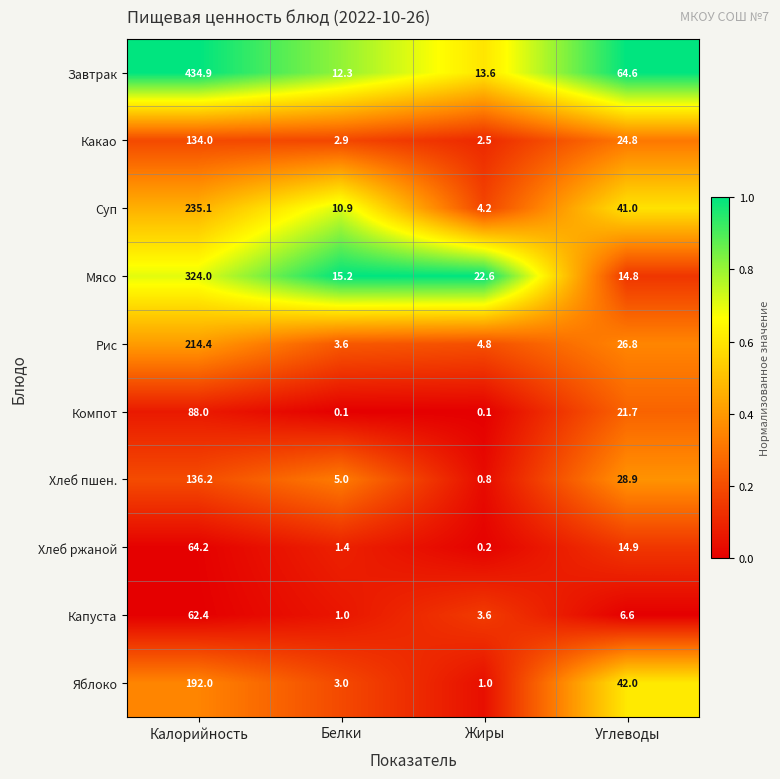

The value of Компот at Калорийность is 40.4. True or false?

False